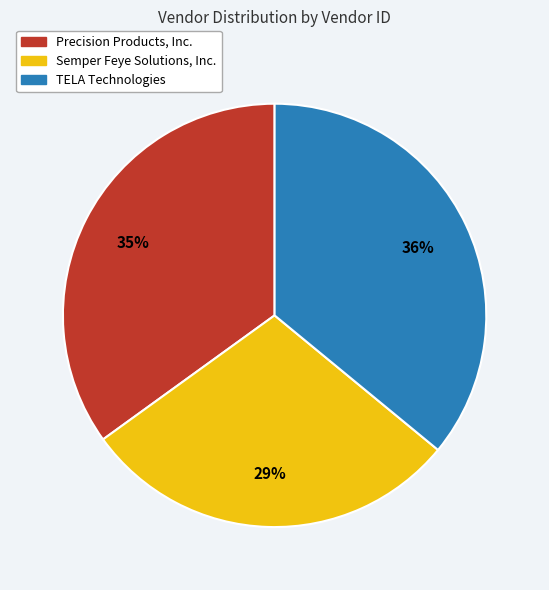

The Semper Feye Solutions, Inc. slice represents 35% of the pie. True or false?

False